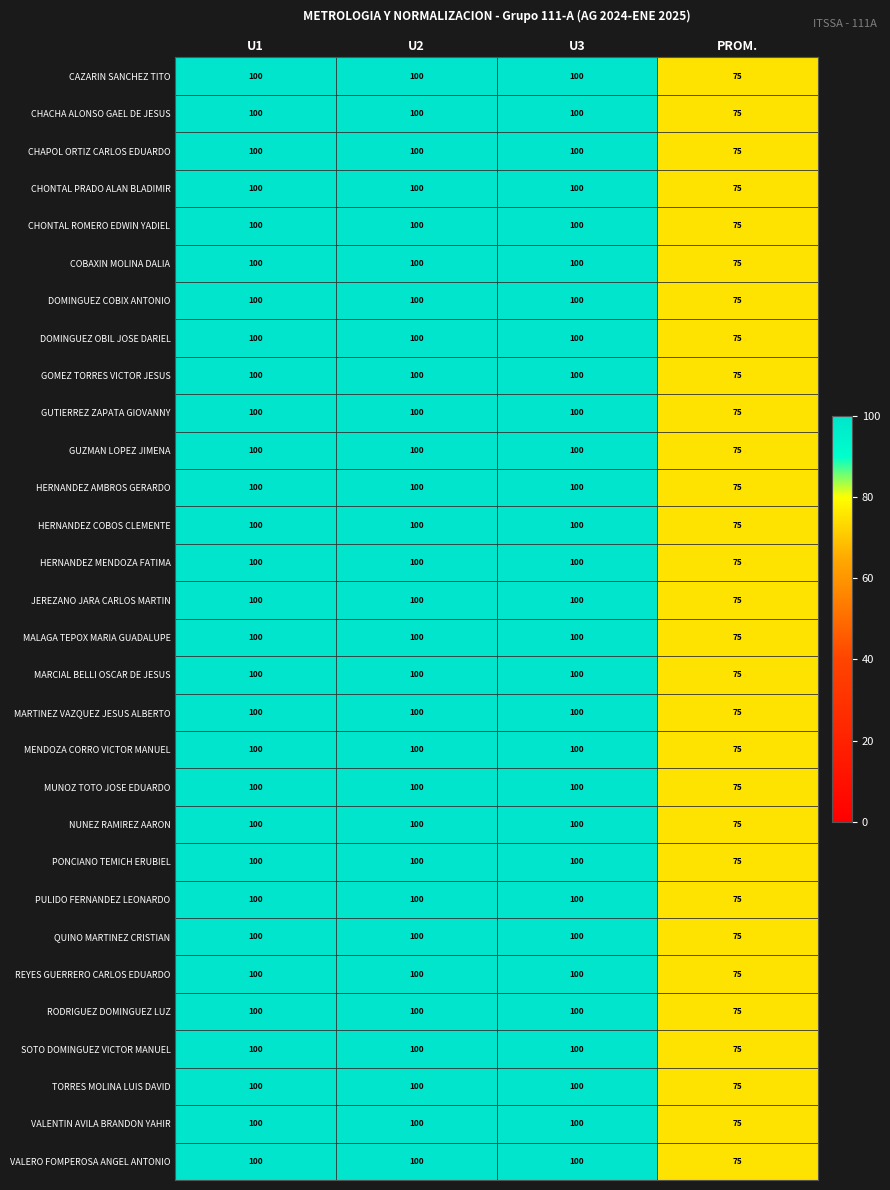

How many values in the VALERO FOMPEROSA ANGEL ANTONIO series are below 100?

1